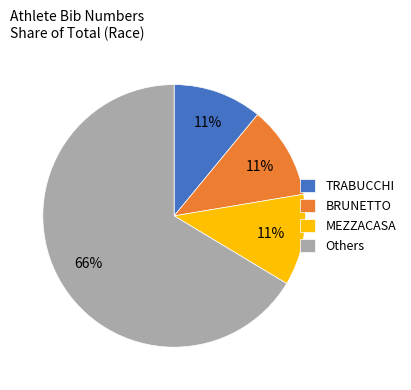

Is there any slice that represents more than half of the pie?

Yes